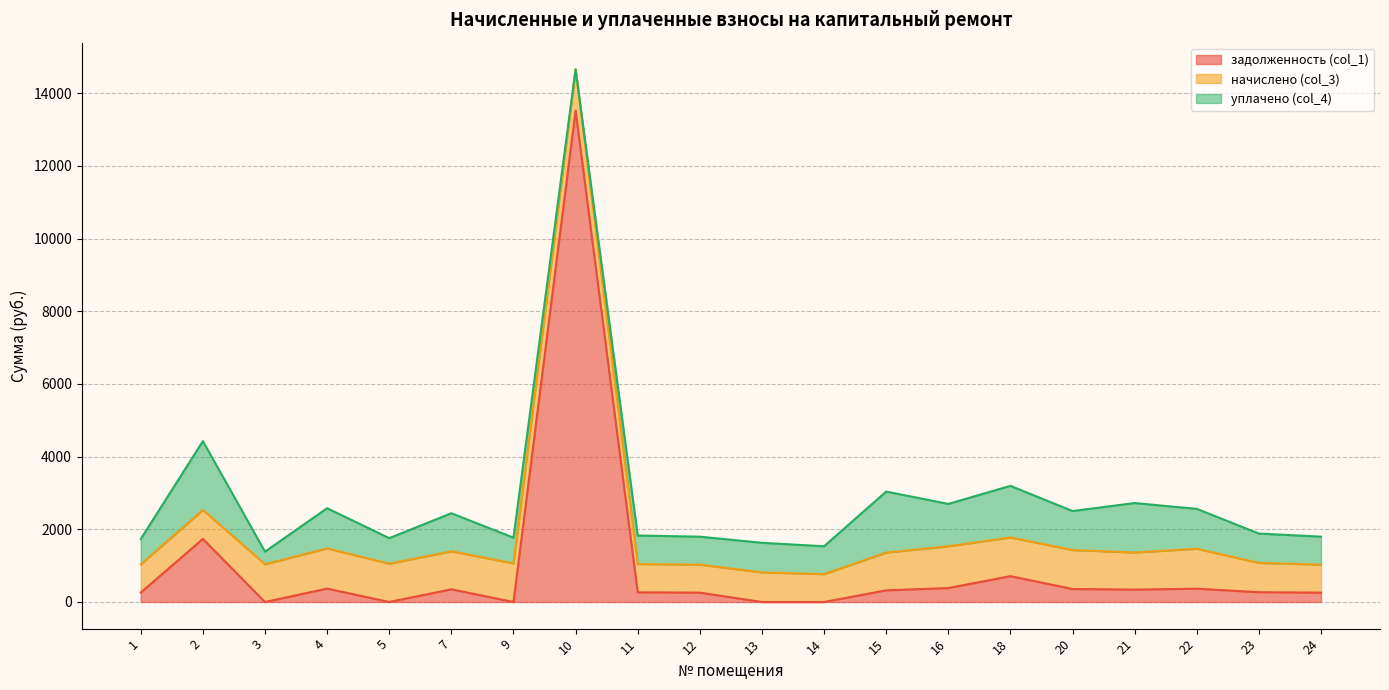

What is the spread (max minus min) of values at 5?

1054.5